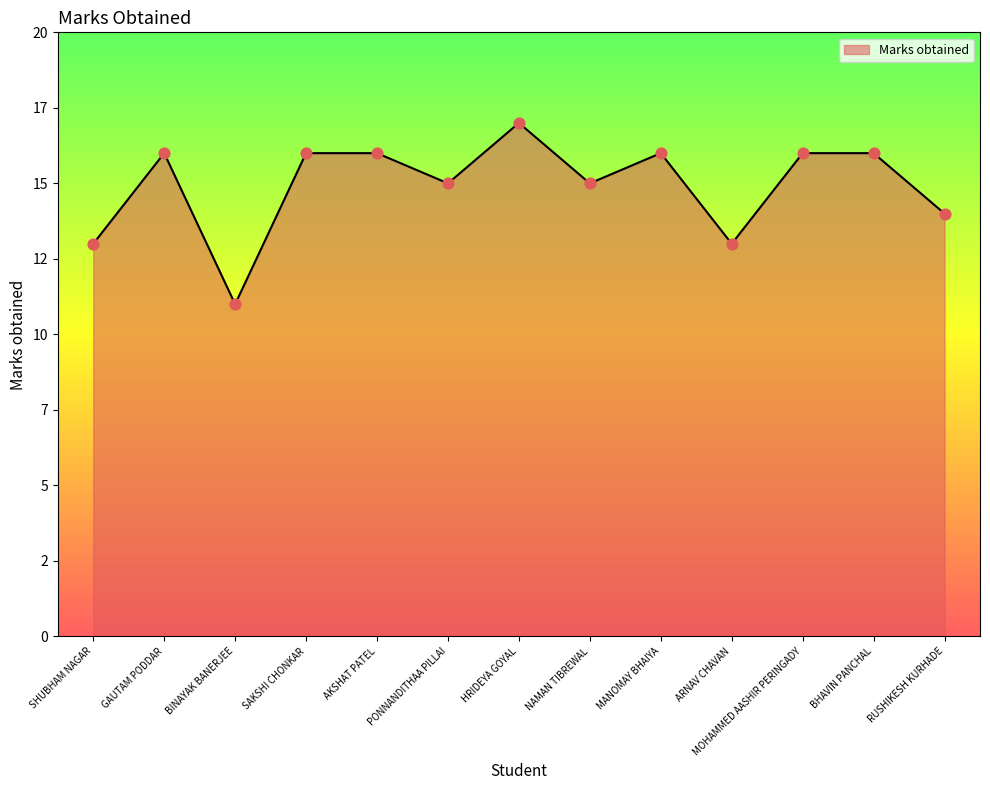

Approximately how many times larger is the value at BHAVIN PANCHAL compared to HRIDEYA GOYAL?

0.9